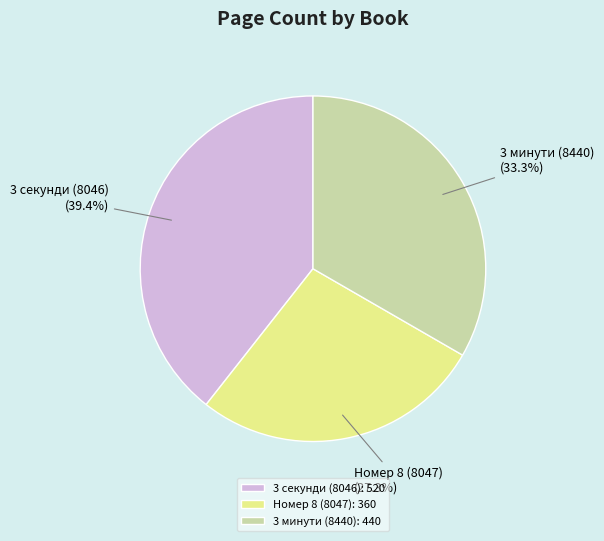

True or false: 3 минути (8440) accounts for 33% of the total.

True